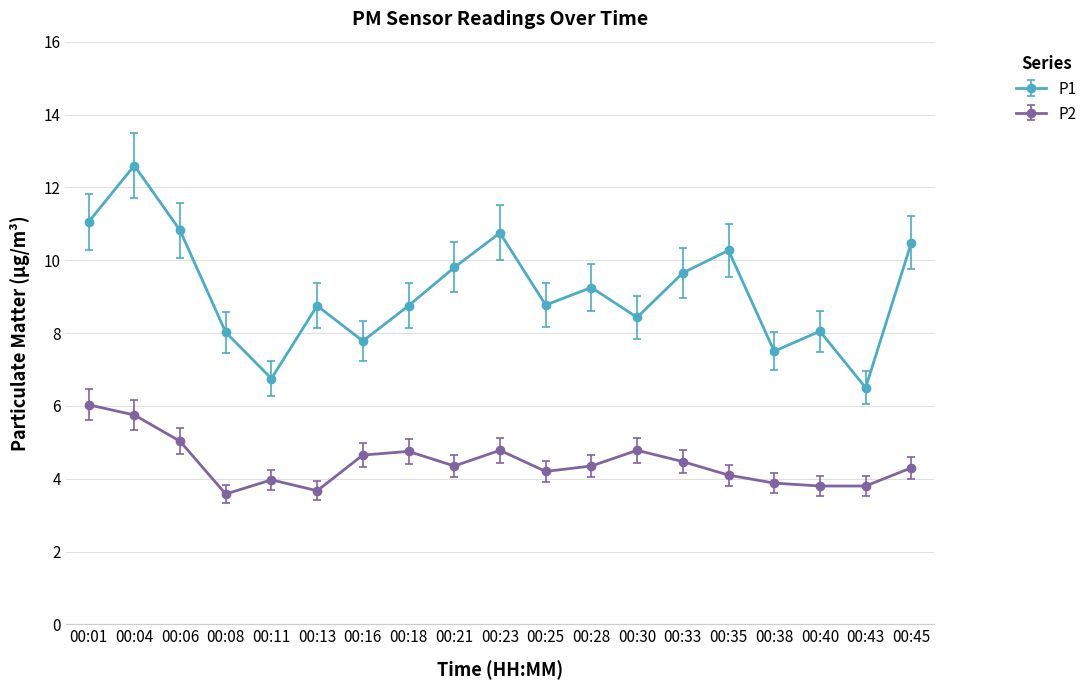

At 00:21, list the series in order from smallest to largest.

P2, P1